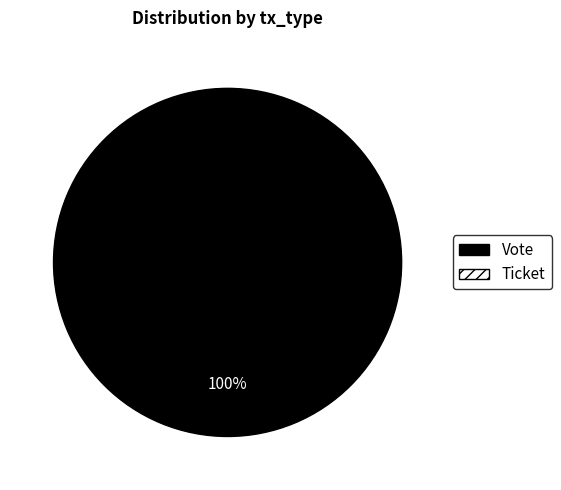

True or false: Vote accounts for 100% of the total.

True